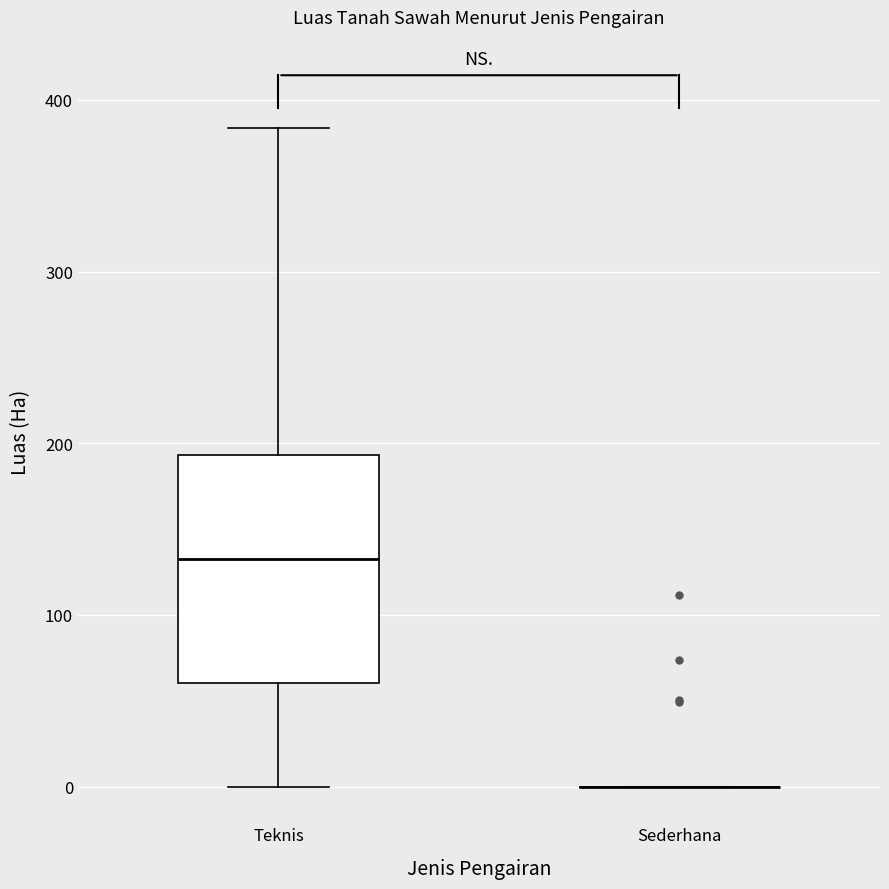

Comparing the boxes themselves (not the whiskers), which one is the tallest?

Teknis